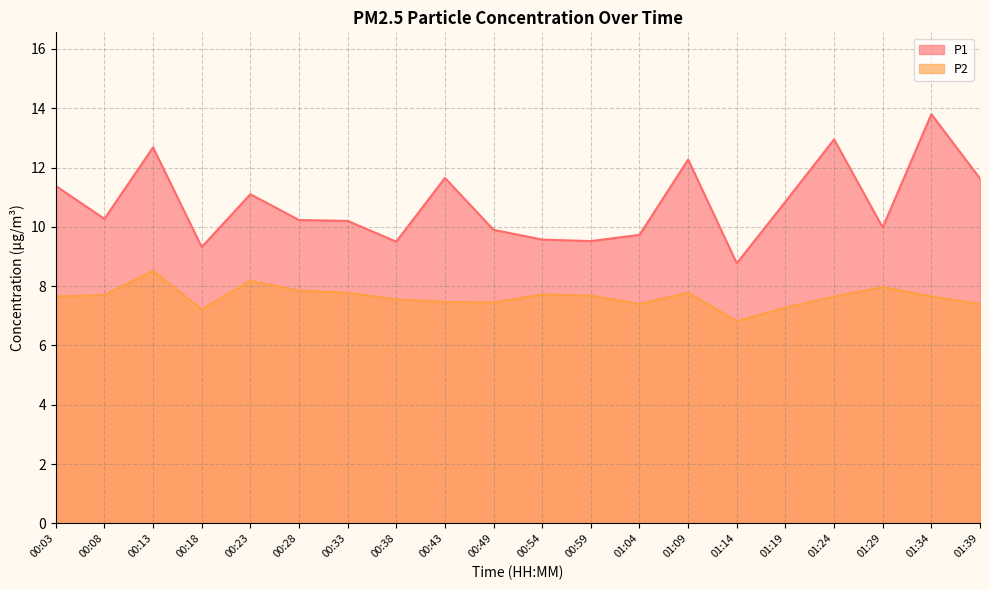

What is the difference between the highest and lowest values at 00:03?

3.7